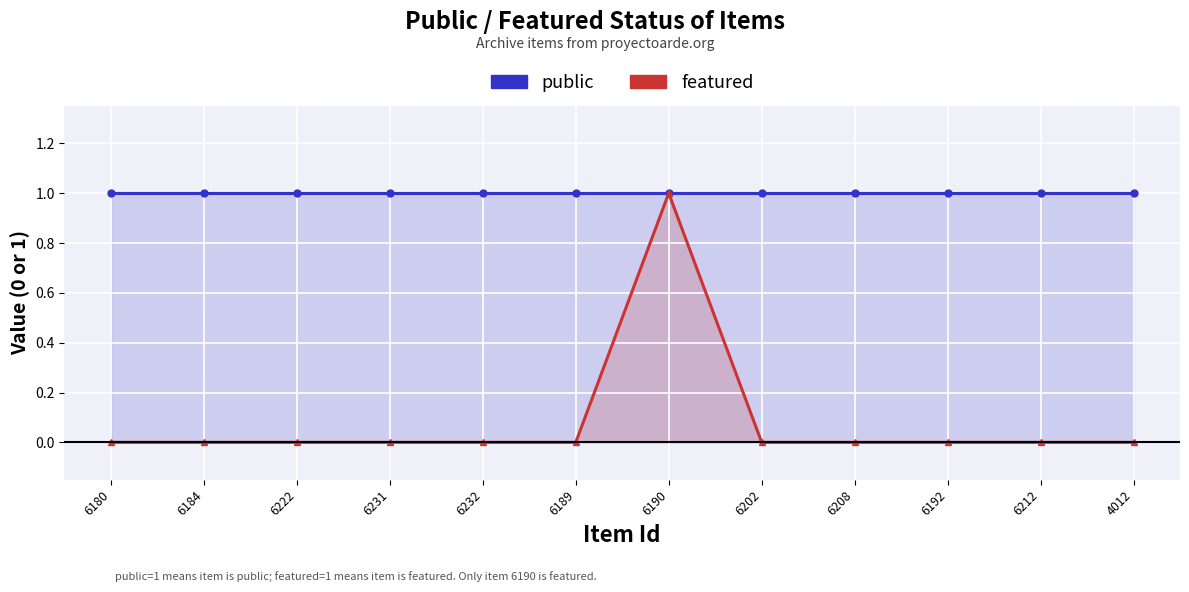

What are all the series names shown in the legend?

public, featured